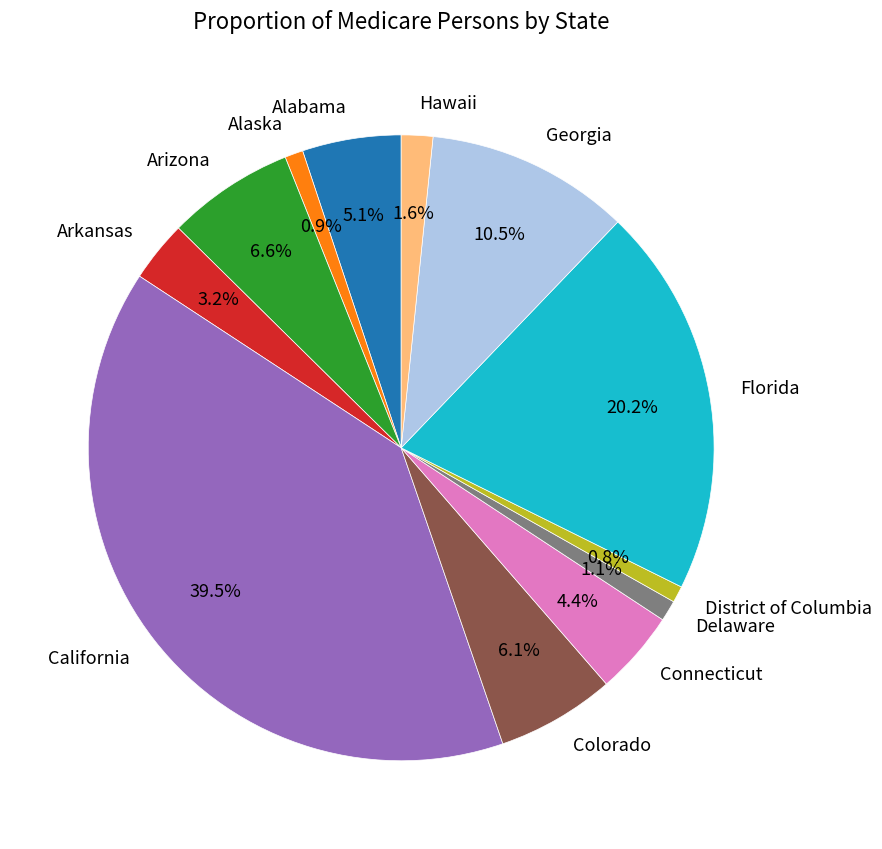

What percentage is NOT represented by Arizona?

93.4%